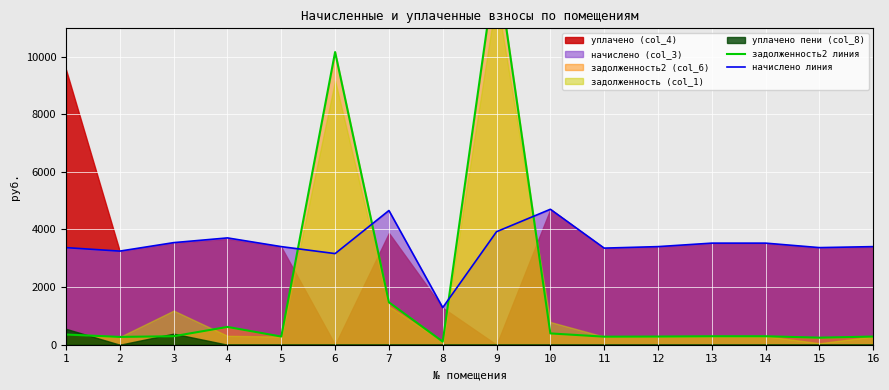

Where does the задолженность2 линия series first go above 293?

1